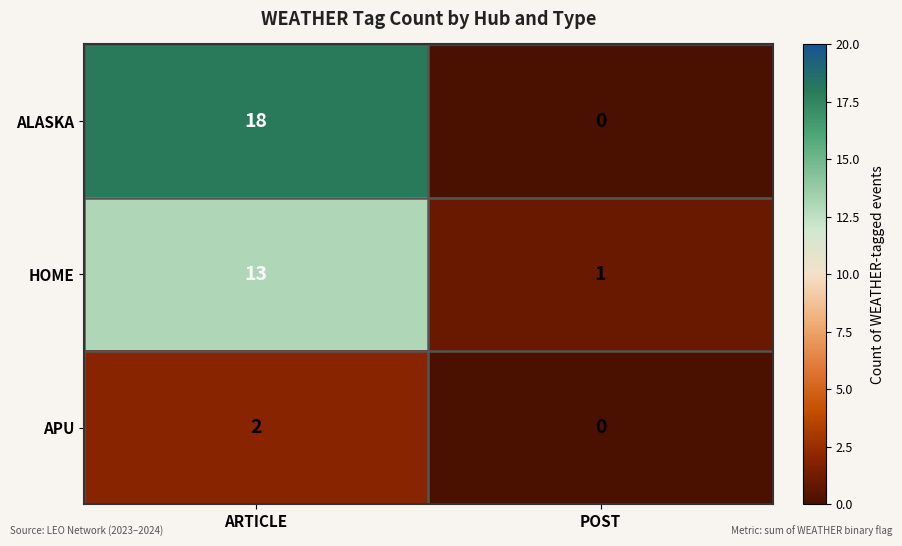

Reading left to right, what are all the values shown in this chart?

ALASKA: ARTICLE=18	POST=0
HOME: ARTICLE=13	POST=1
APU: ARTICLE=2	POST=0